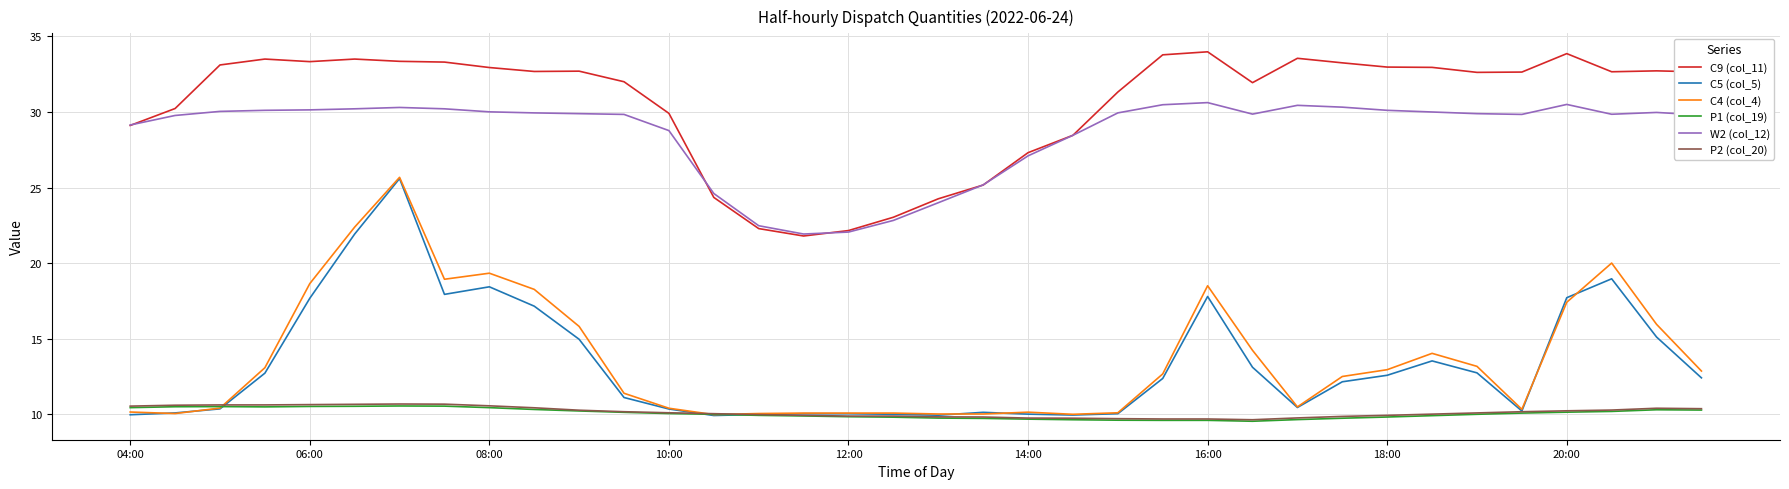

Which series has the largest total across all categories?

C9 (col_11)